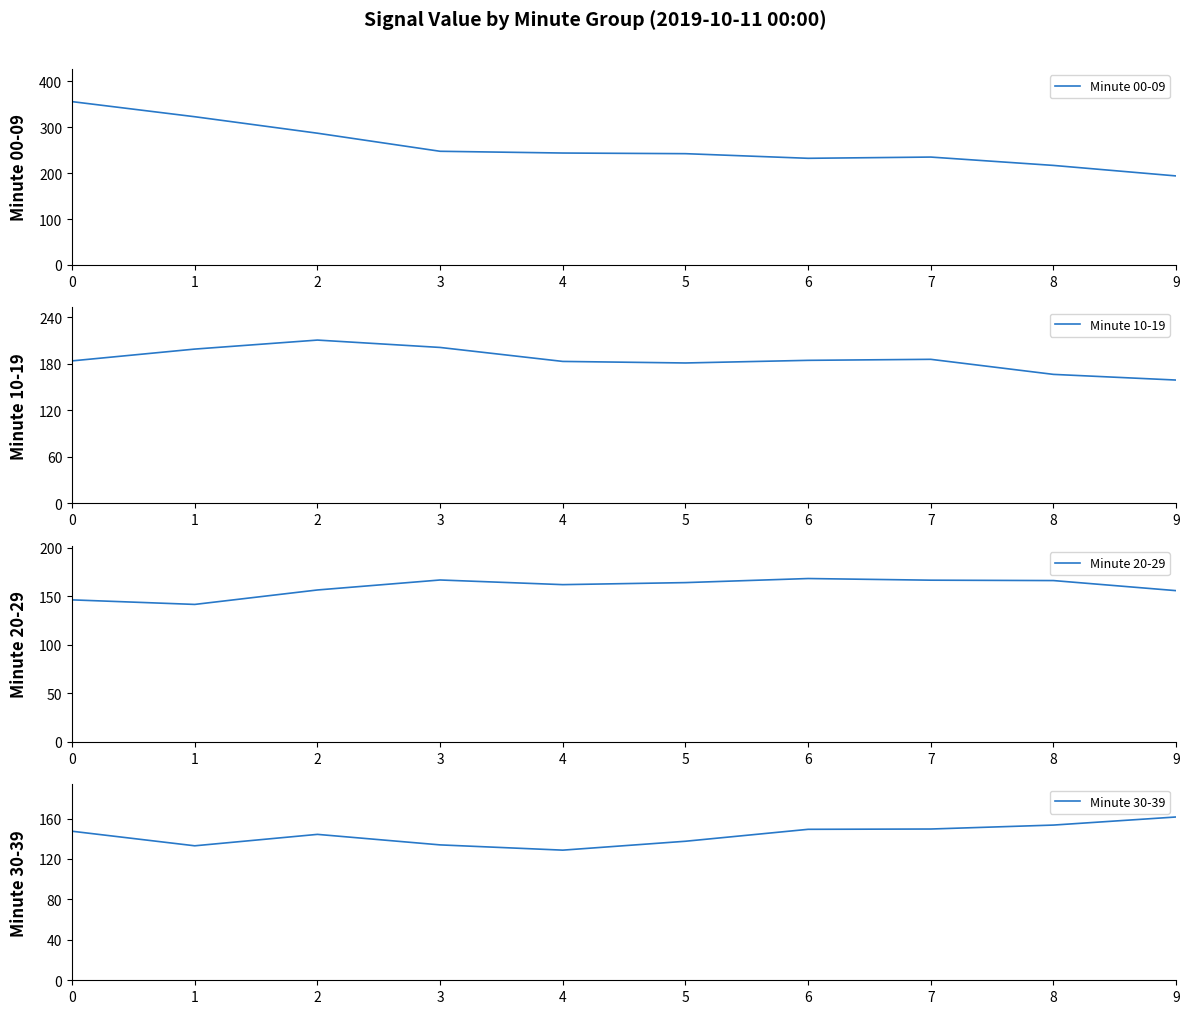

Reading left to right, extract all data points from this chart.

Minute 00-09: 355.8	322.9	287.0	247.6	243.8	242.4	232.3	235.0	216.8	193.9
Minute 10-19: 183.6	198.8	210.4	200.9	182.9	180.9	184.3	185.6	166.2	158.9
Minute 20-29: 146.4	141.7	156.6	166.9	162.1	164.2	168.4	166.7	166.3	155.9
Minute 30-39: 147.4	133.0	144.3	133.9	128.7	137.5	149.3	149.6	153.5	161.5